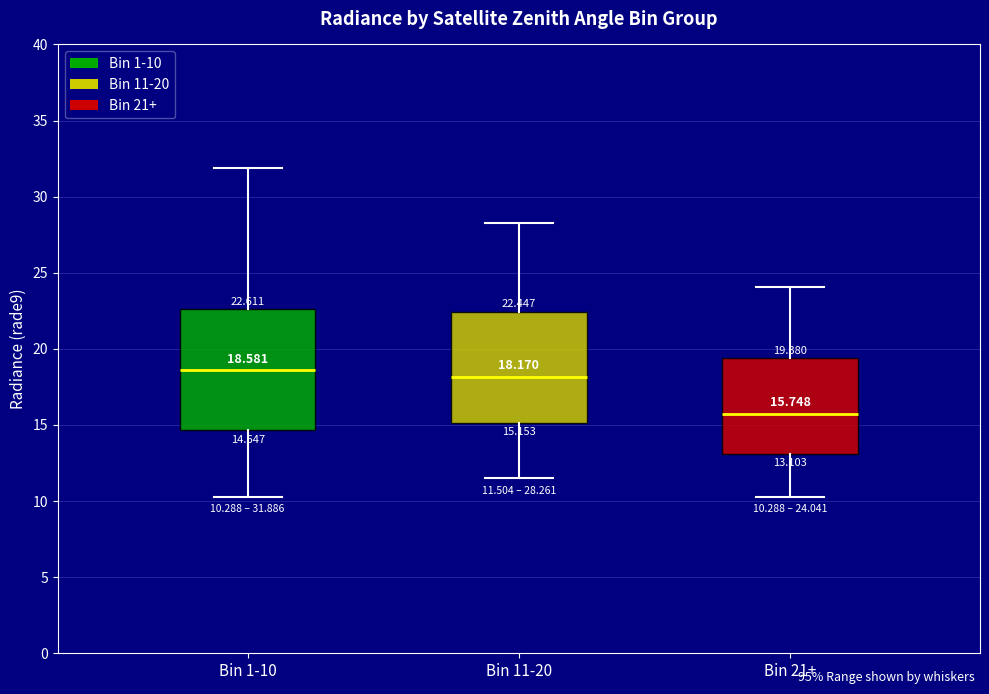

Which box is the tallest, from its lower edge to its upper edge?

Bin 1-10